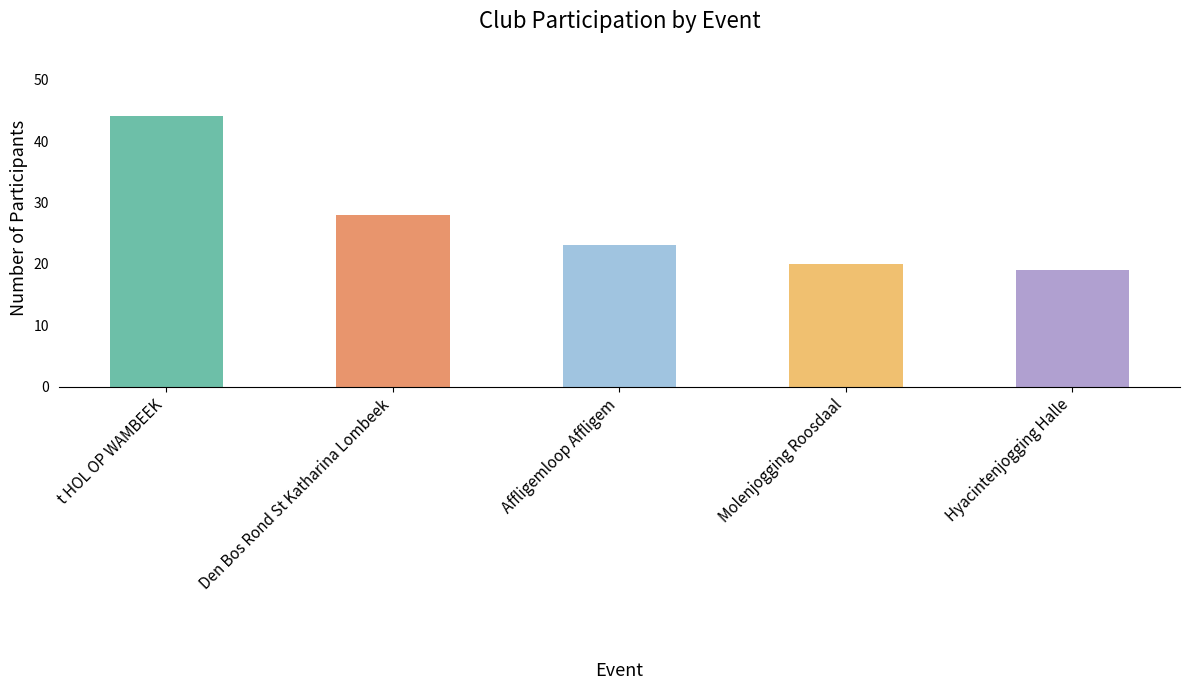

How many data points are less than 23?

2